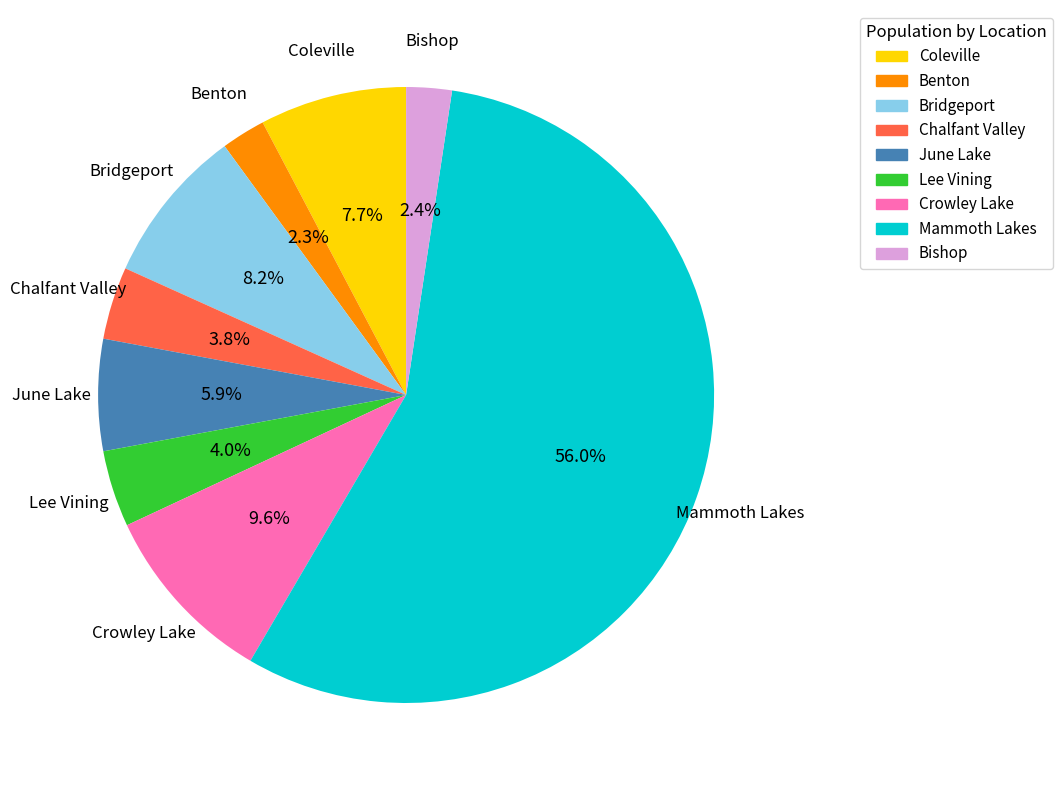

Which slice represents more than half of the pie?

Mammoth Lakes